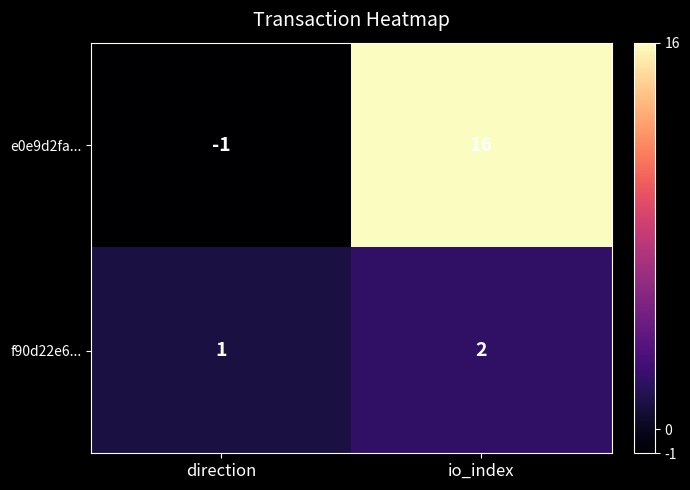

What is the sum of all e0e9d2fa... values?

15